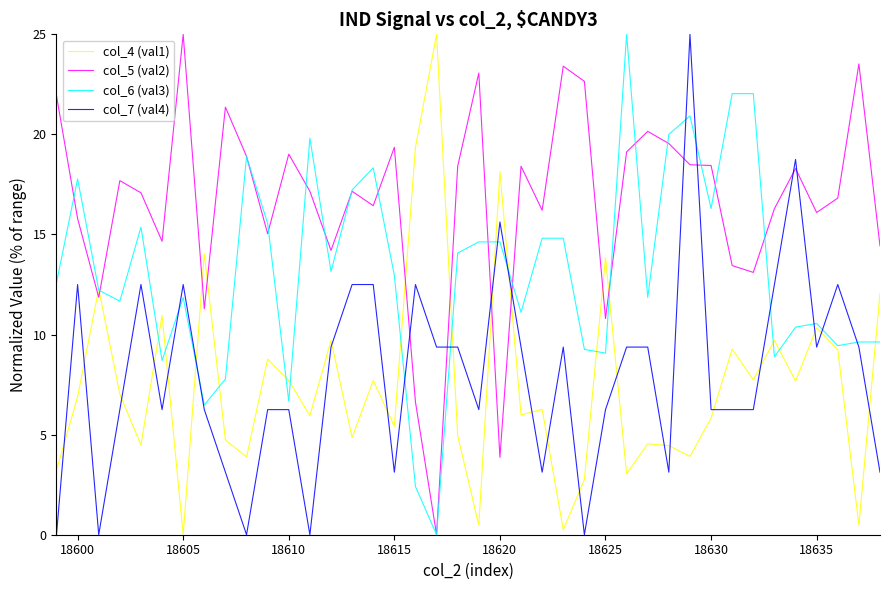

What is the maximum value for col_5 (val2)?

25.0